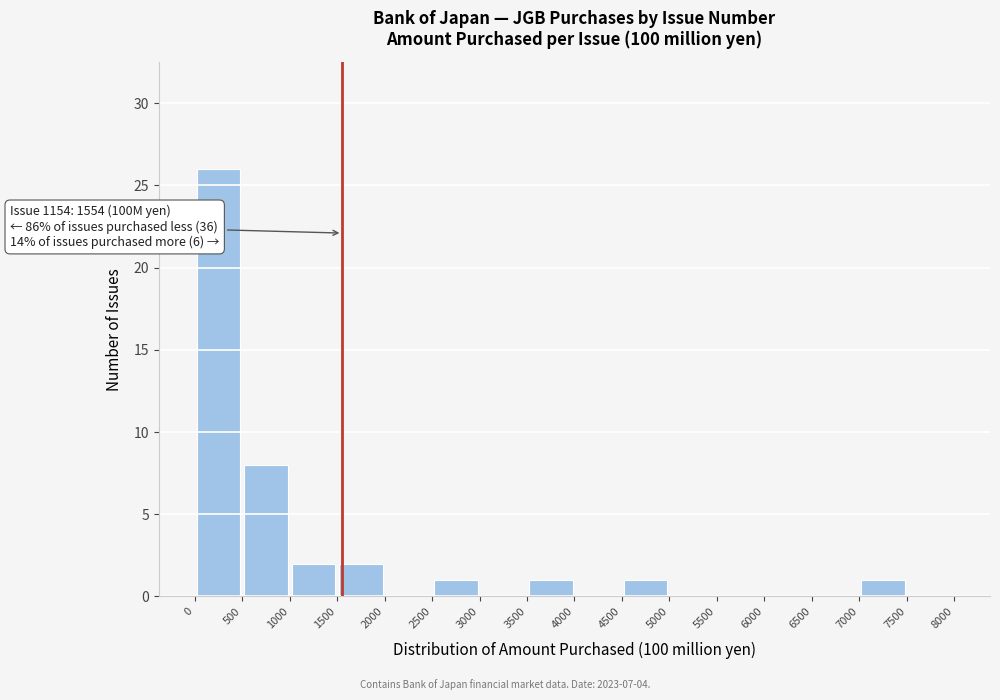

Which range on the x-axis has the tallest bar?

0 to 500